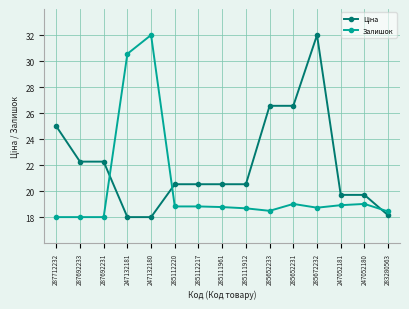

What is the difference between the highest and lowest values at 285111961?

1.8